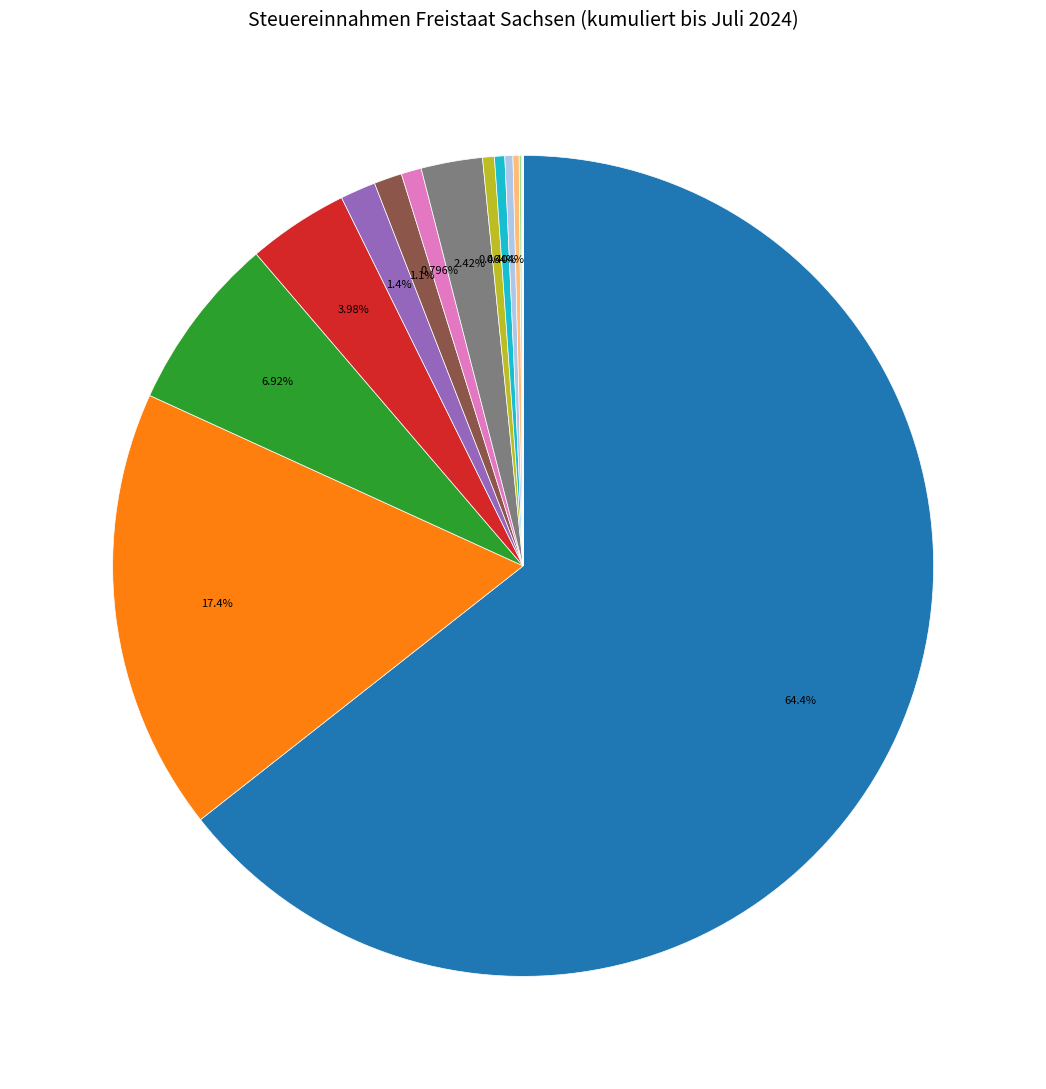

What is the smallest slice in the pie chart?

Andere Rennwettsteuern